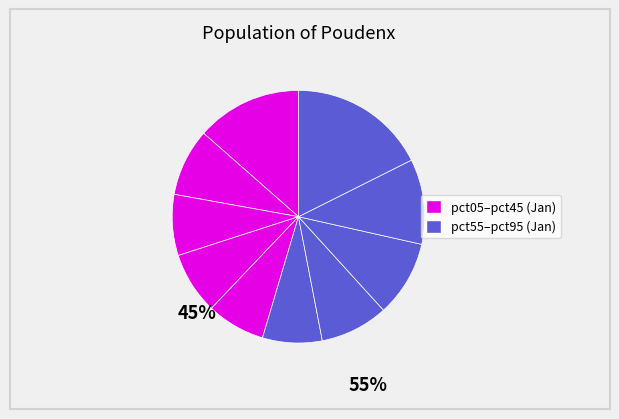

Which category has the smallest portion of the pie?

pct45